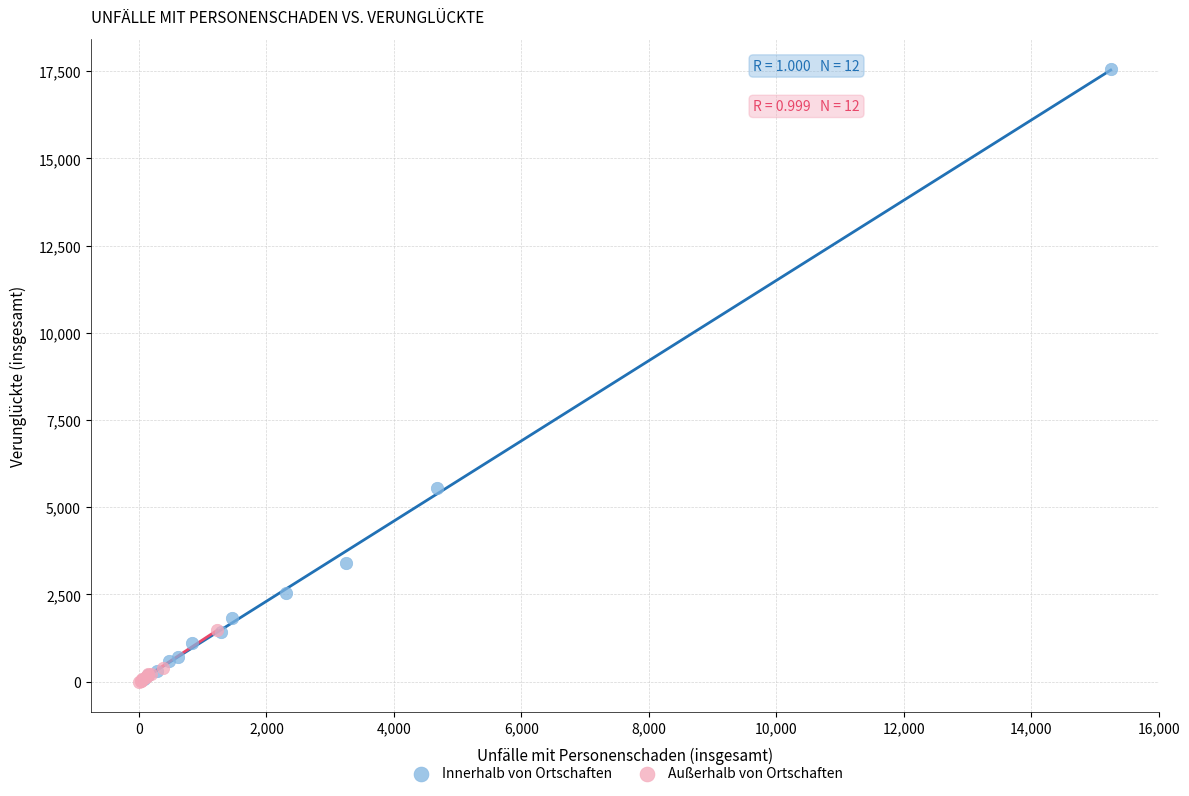

Which series contains the highest Y value?

Innerhalb von Ortschaften